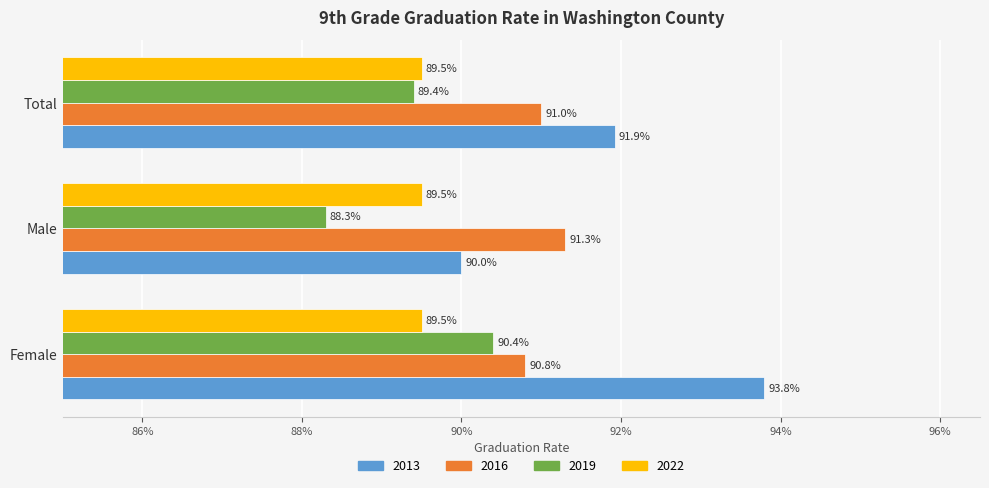

What are all the series names shown in the legend?

2013, 2016, 2019, 2022